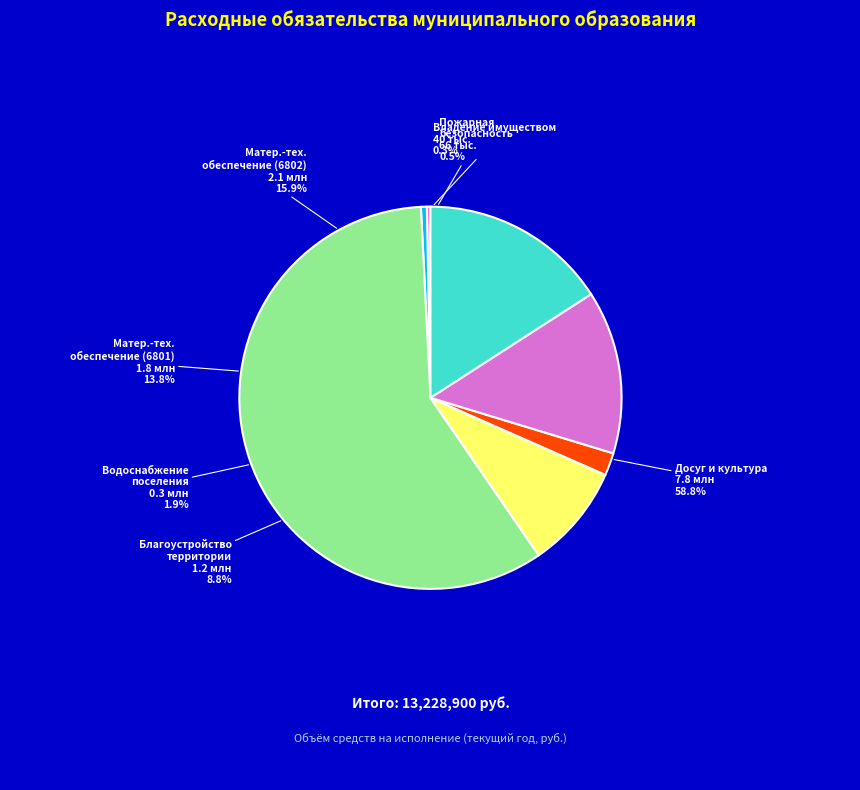

Do создание условий для организации досуга and организация в границах сельского поселения together represent more than half of the pie?

Yes